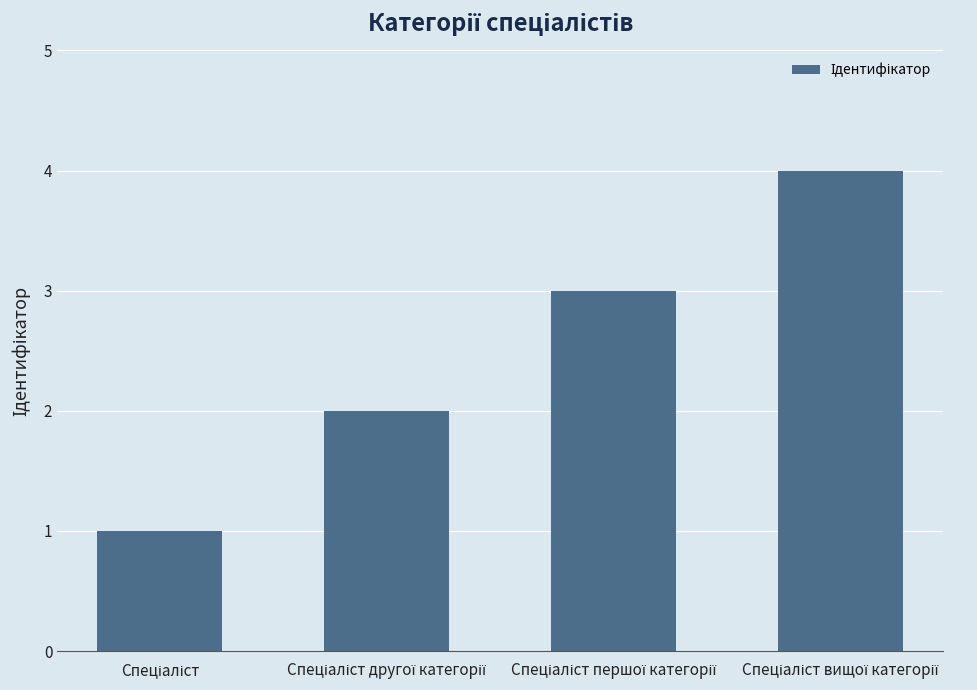

How many series are shown in this chart?

1